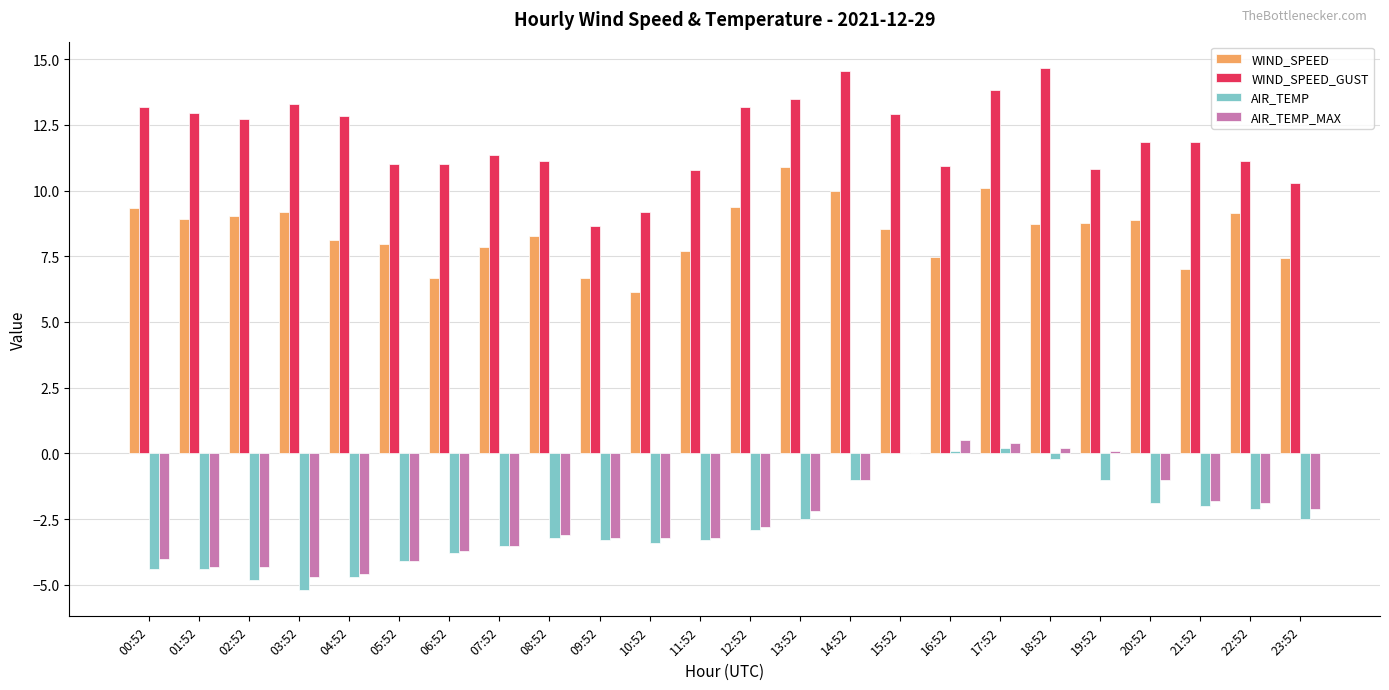

Which series changed the most between 03:52 and 13:52?

AIR_TEMP